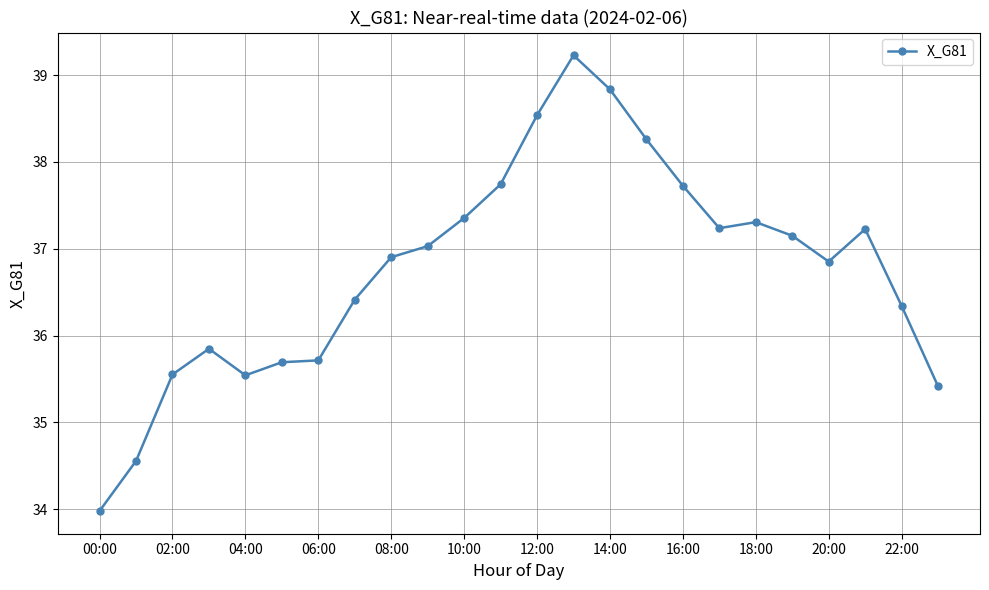

True or false: the data has more than 0 interior local peaks.

True